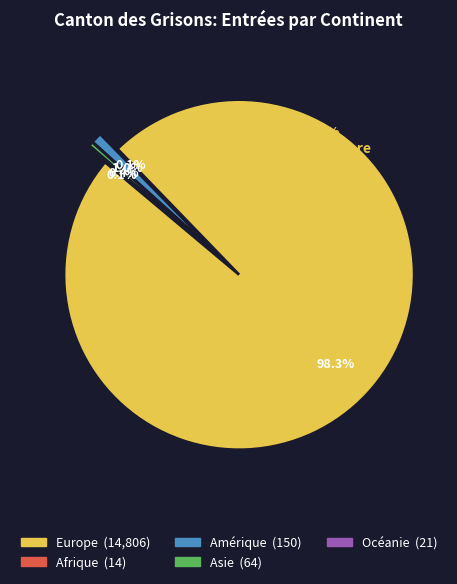

Which slice is the smallest?

Afrique